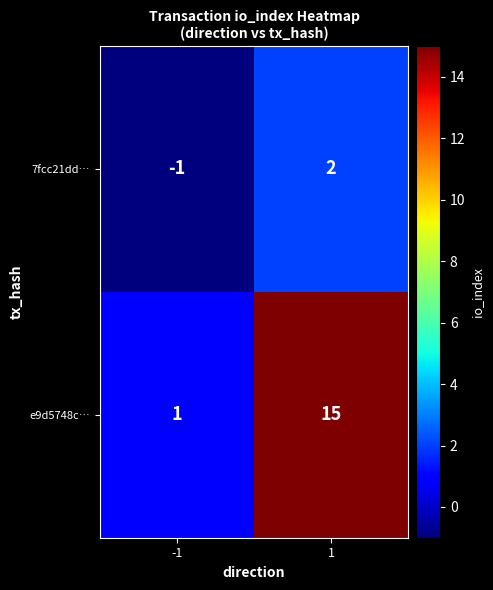

Reading left to right, extract all data points from this chart.

7fcc21dd…: -1=-1	1=2
e9d5748c…: -1=1	1=15